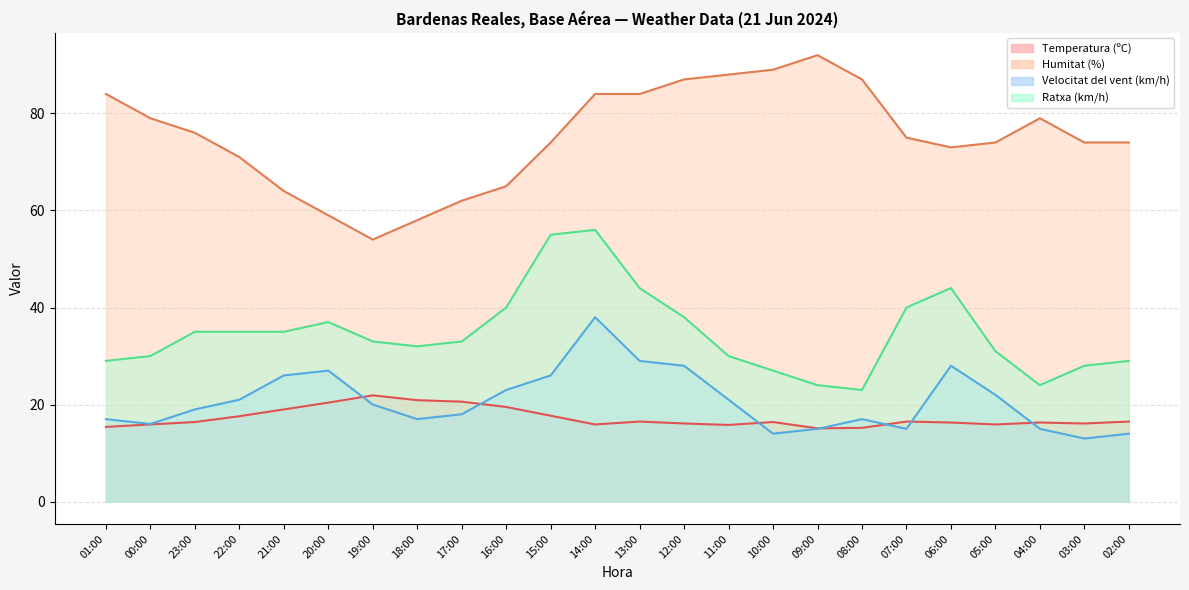

Which series has the largest total across all categories?

Humitat (%)